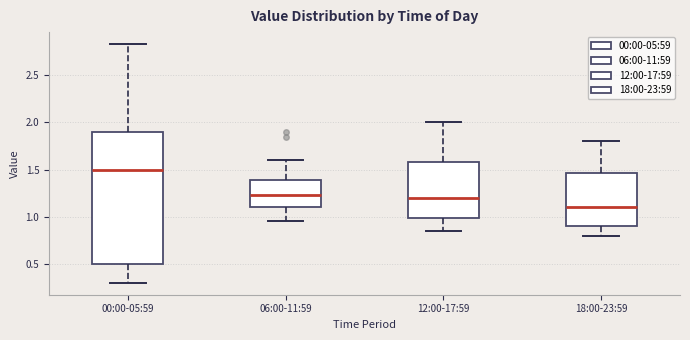

Reading left to right, read every box against the y-axis: the position of its median line, the range the box covers, and the ends of its whiskers. The values are not printed on the chart, so give them approximately, as read against the axis.

00:00-05:59: median 1.50, box 0.50 to 1.90, whiskers 0.30 to 2.85
06:00-11:59: median 1.25, box 1.10 to 1.40, whiskers 0.95 to 1.60
12:00-17:59: median 1.20, box 1.00 to 1.60, whiskers 0.85 to 2.00
18:00-23:59: median 1.10, box 0.90 to 1.45, whiskers 0.80 to 1.80